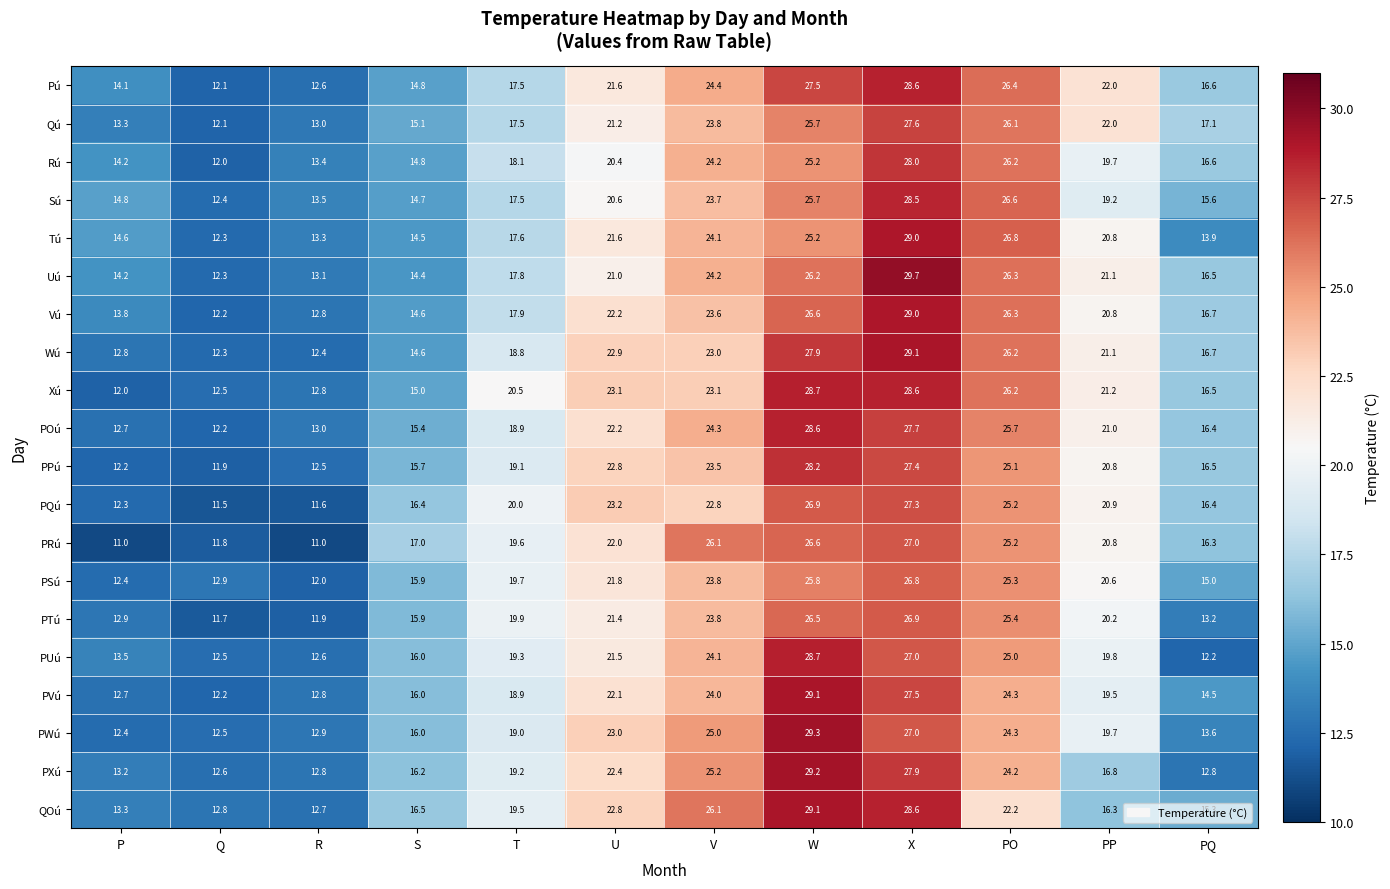

The value of Qú at P is 3.3. True or false?

False